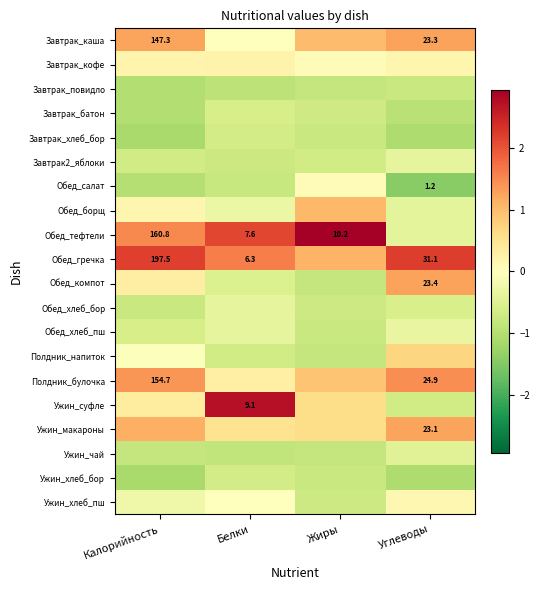

How many values in Полдник_напиток are above zero?

1